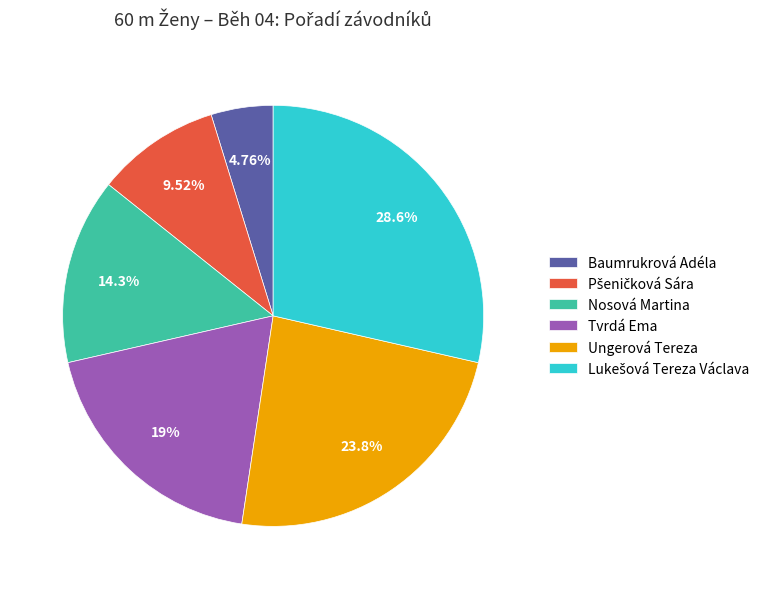

Is the sum of Tvrdá Ema and Ungerová Tereza greater than half?

No